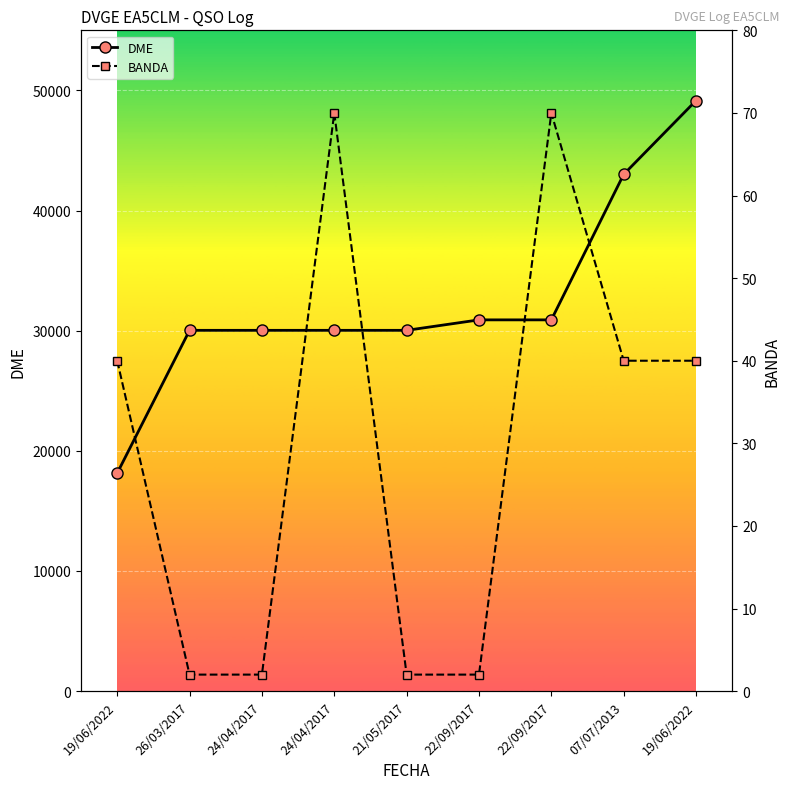

What are all the series names shown in the legend?

DME, BANDA